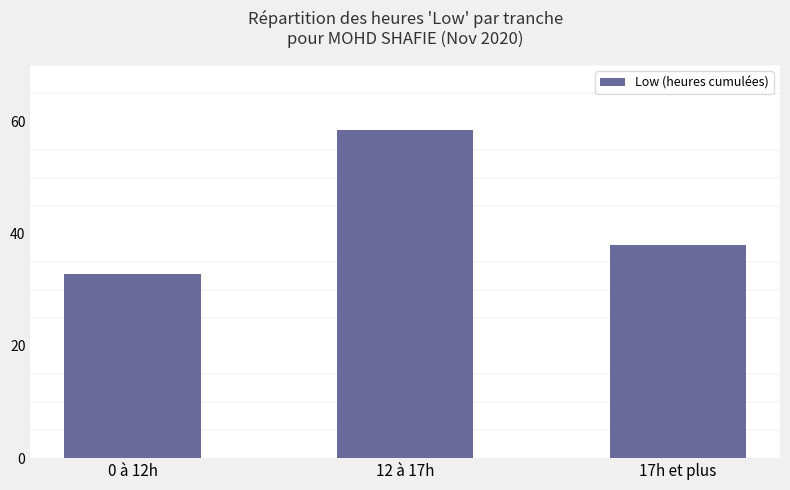

Approximately how many times larger is the value at 12 à 17h compared to 0 à 12h?

1.8